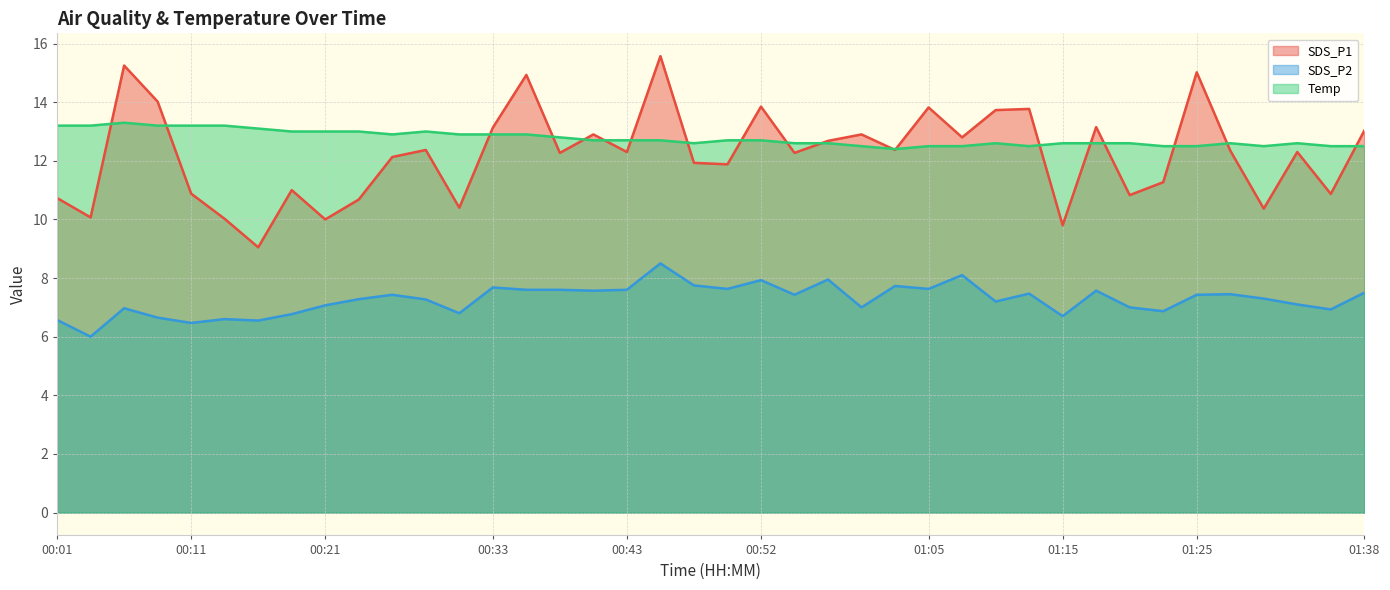

What is the total value across all series at 00:06?

35.5